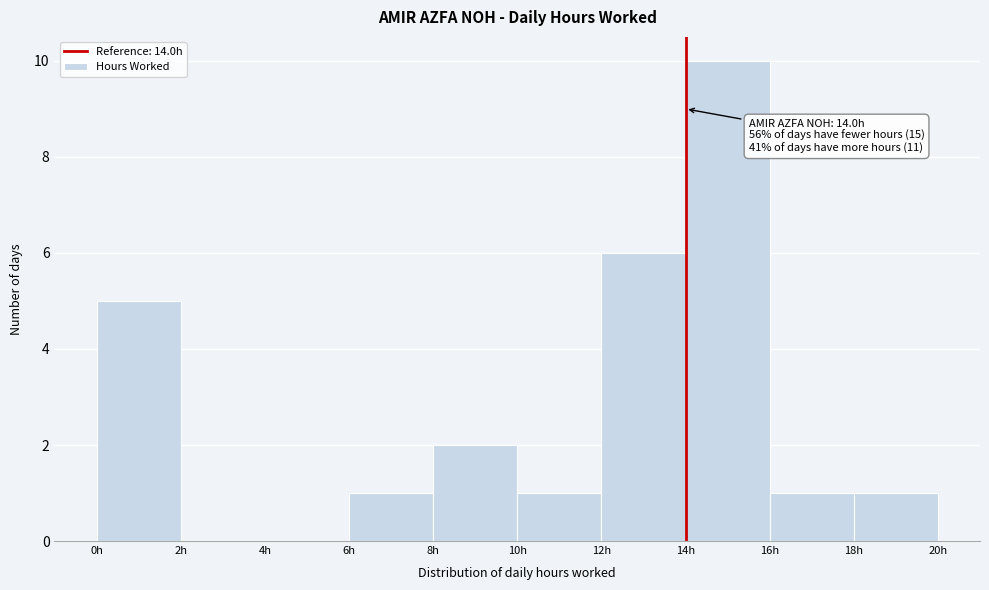

Which range on the x-axis has the tallest bar?

14 to 16